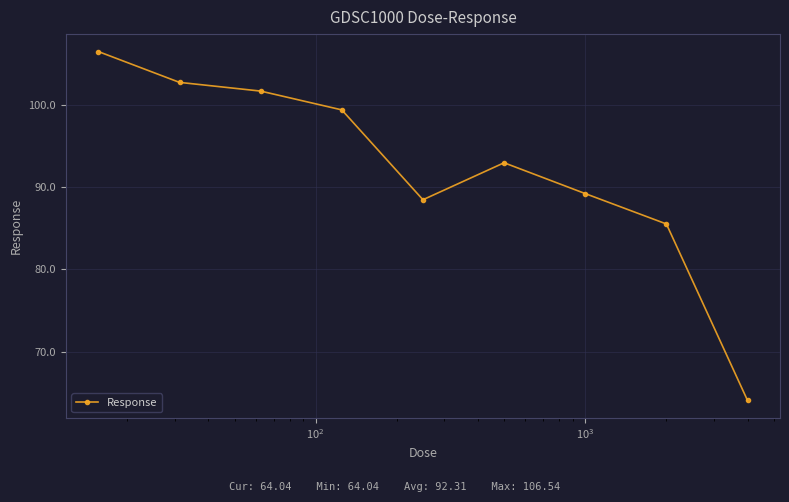

What is the value of the 5th point from the left?

88.5